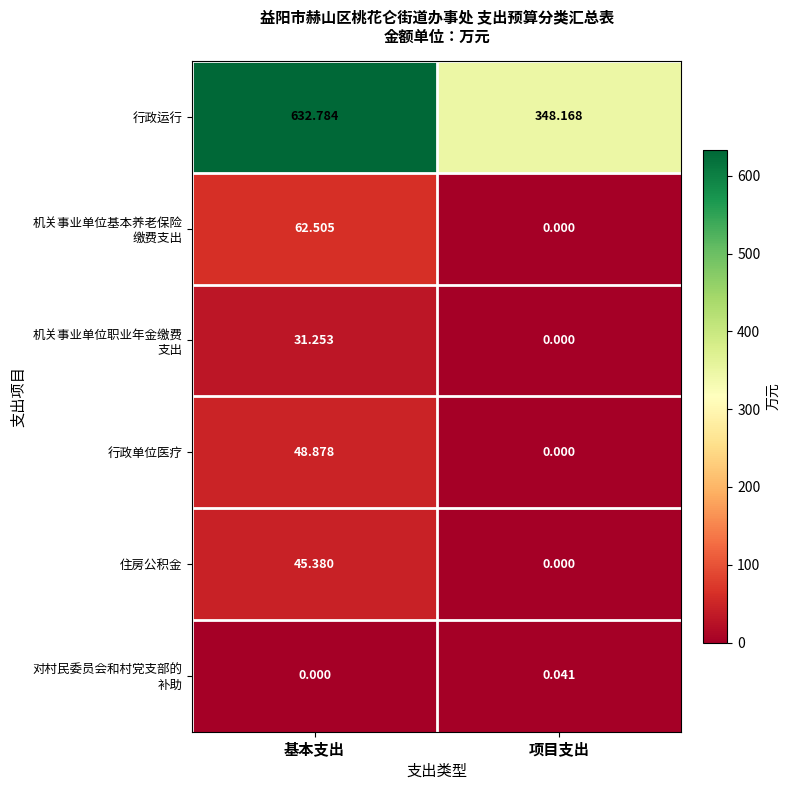

Between 基本支出 and 项目支出, which series saw the biggest shift?

行政运行